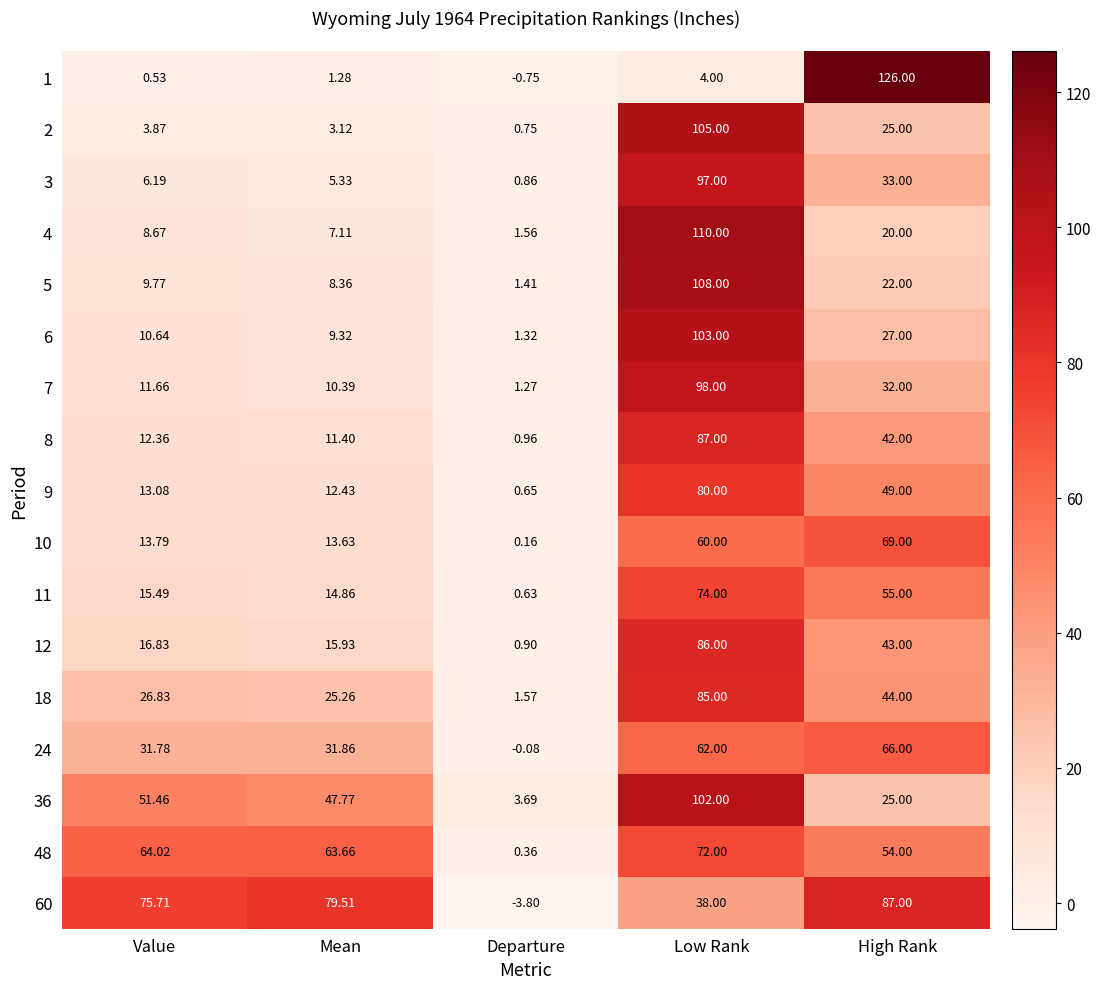

How many values in the 60 series exceed 75?

3